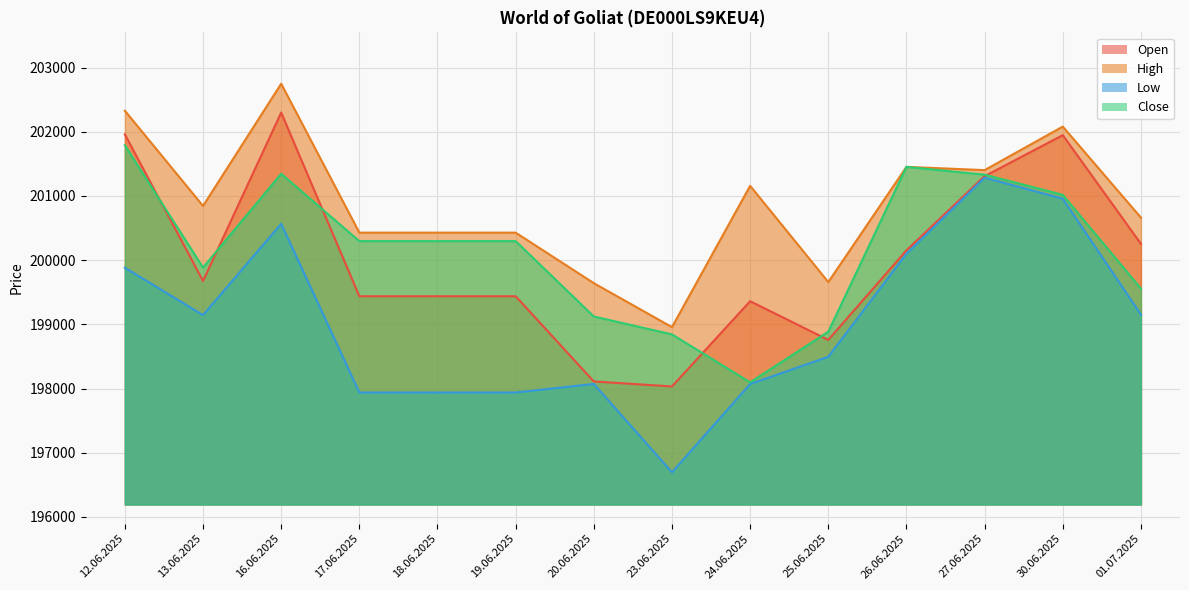

True or false: Low and High cross at least once.

False